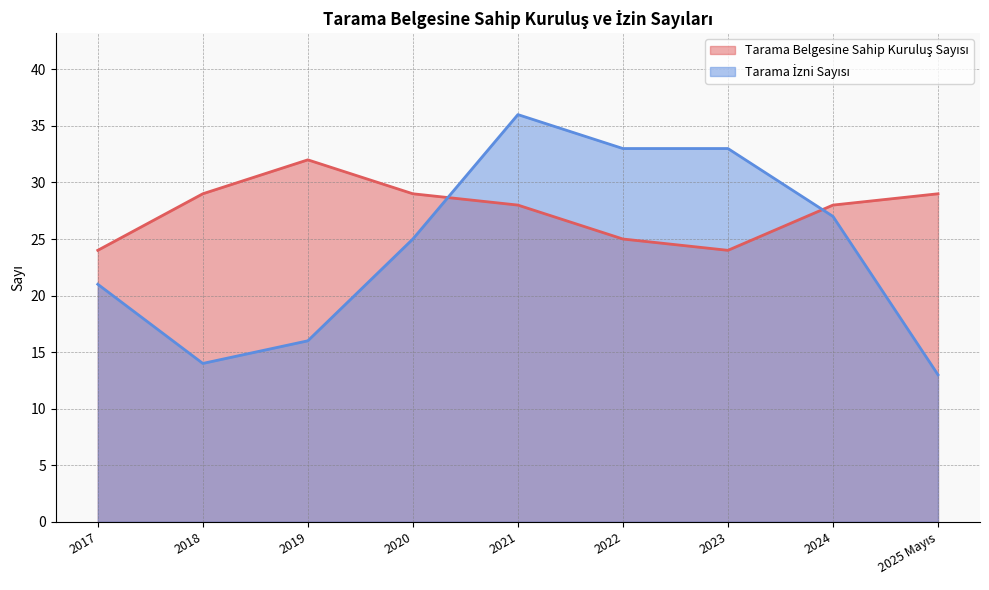

Reading left to right, extract all data points from this chart.

Tarama Belgesine Sahip Kuruluş Sayısı: 24	29	32	29	28	25	24	28	29
Tarama İzni Sayısı: 21	14	16	25	36	33	33	27	13